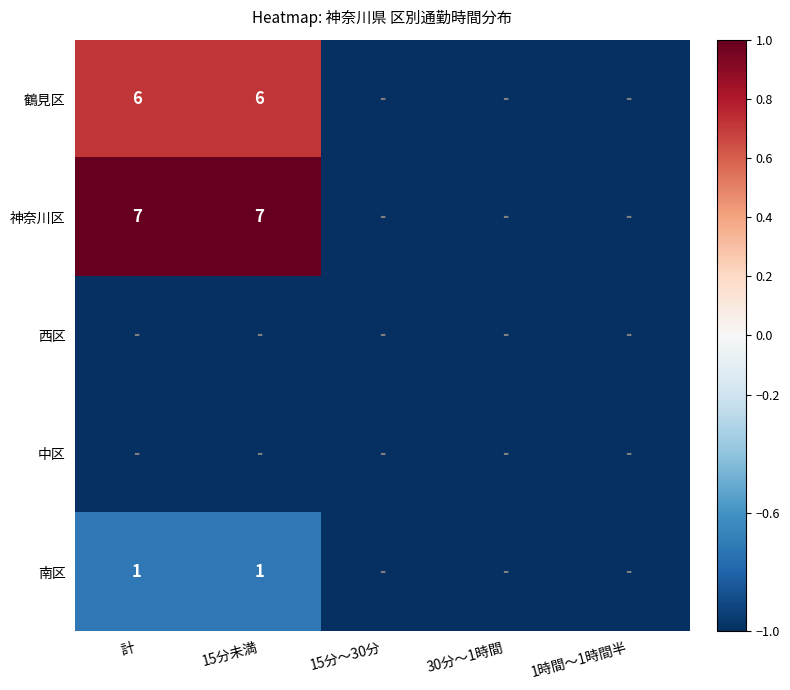

True or false: 神奈川区 has a value of 7 at 15分未満.

True